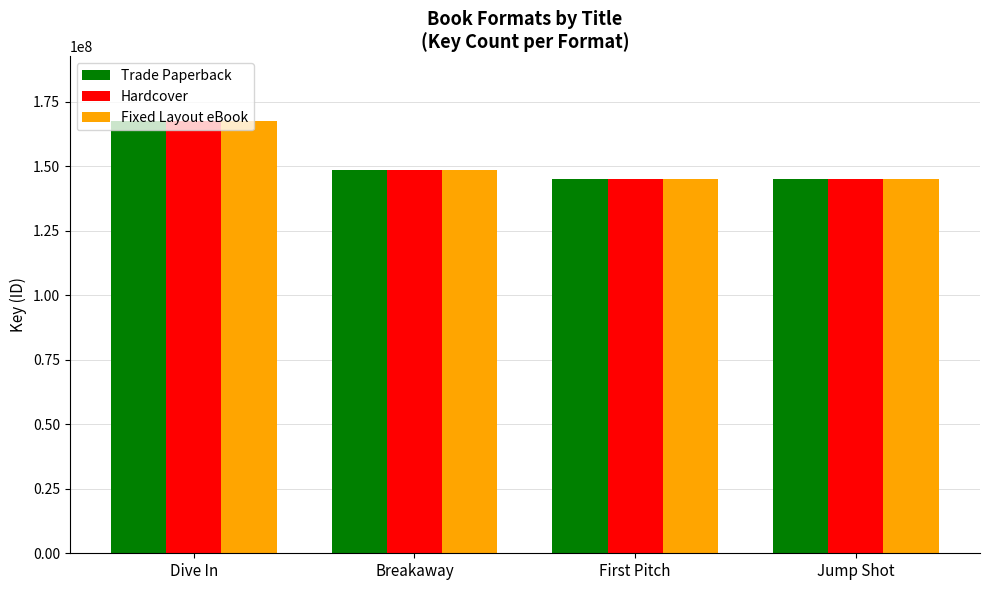

How many bars are there in each group?

3